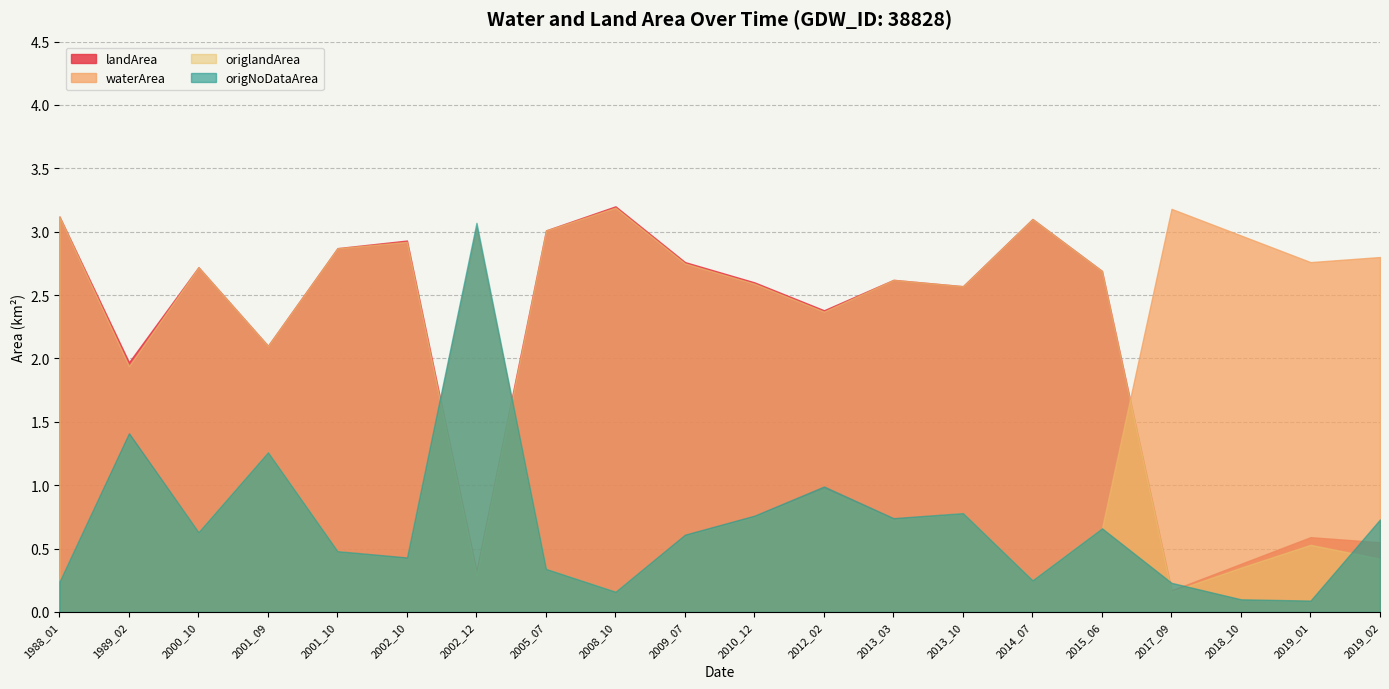

What is the spread (max minus min) of values at 2014_07?

2.9